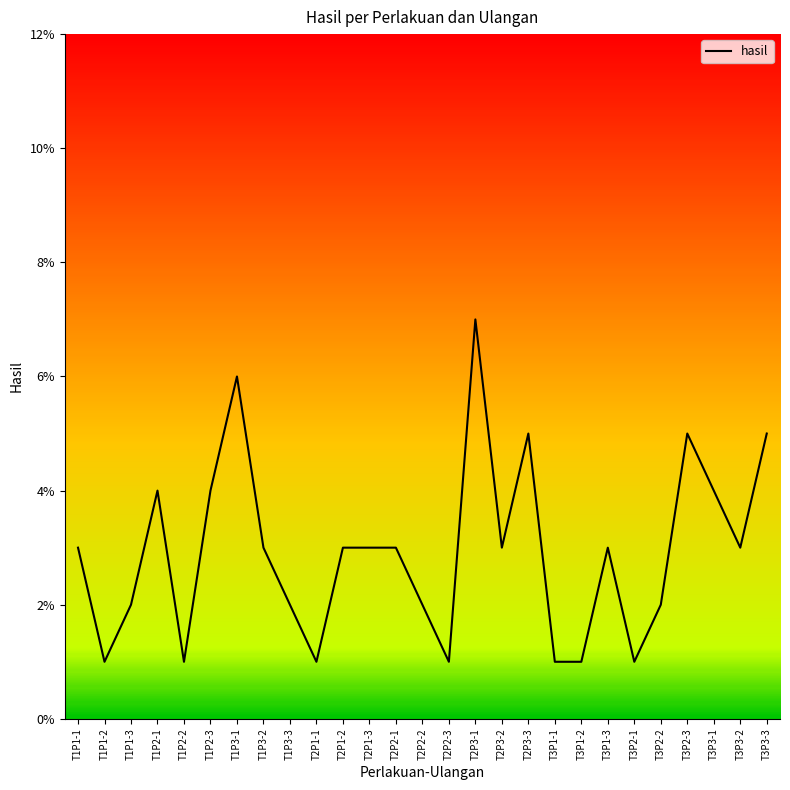

The value at T1P3-2 is 0.0. True or false?

False